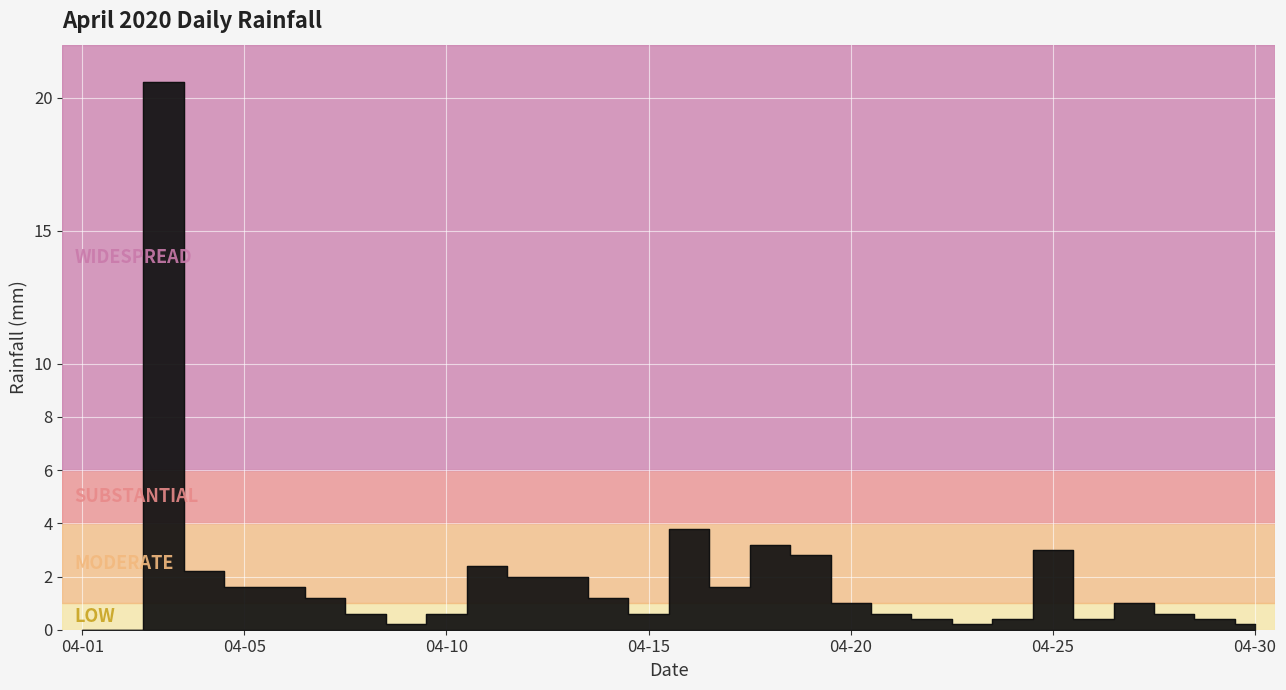

Is it true that the value at 2020-04-03 is 20.6?

True